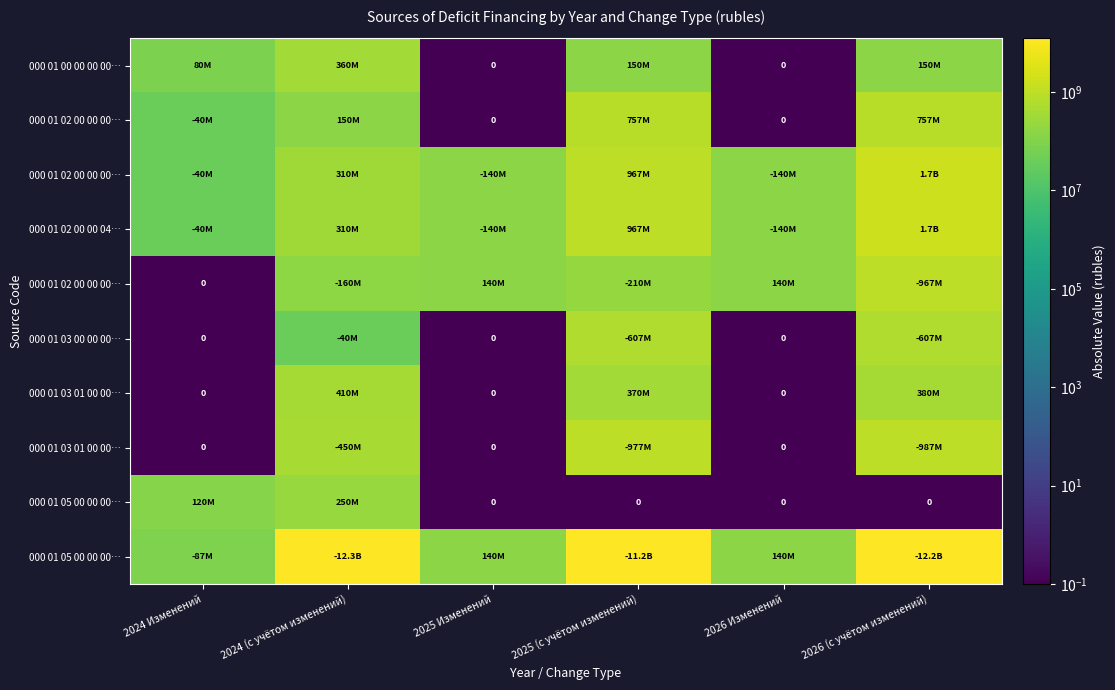

At which category does the chart reach its minimum across all series?

2025 Изменений